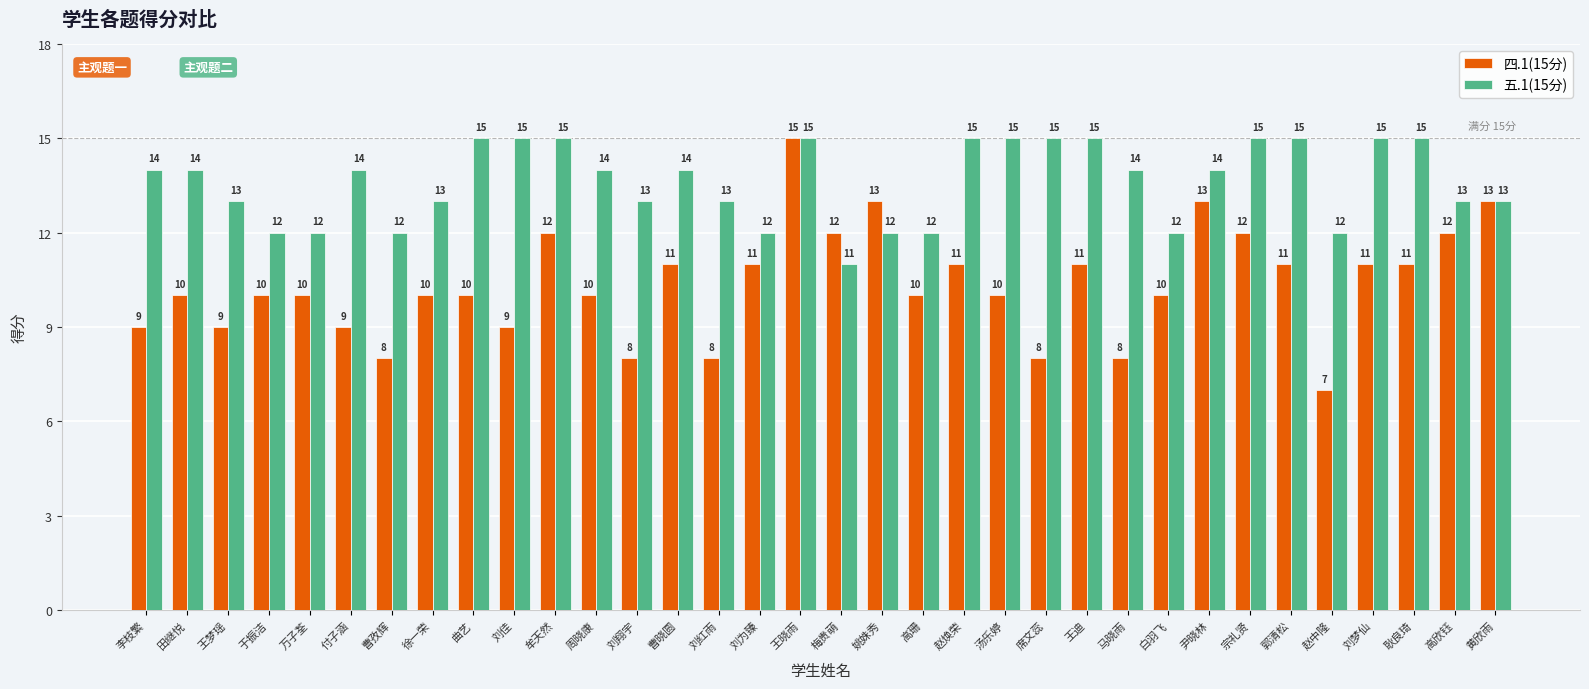

Which series has the largest range (max minus min)?

四.1(15分)